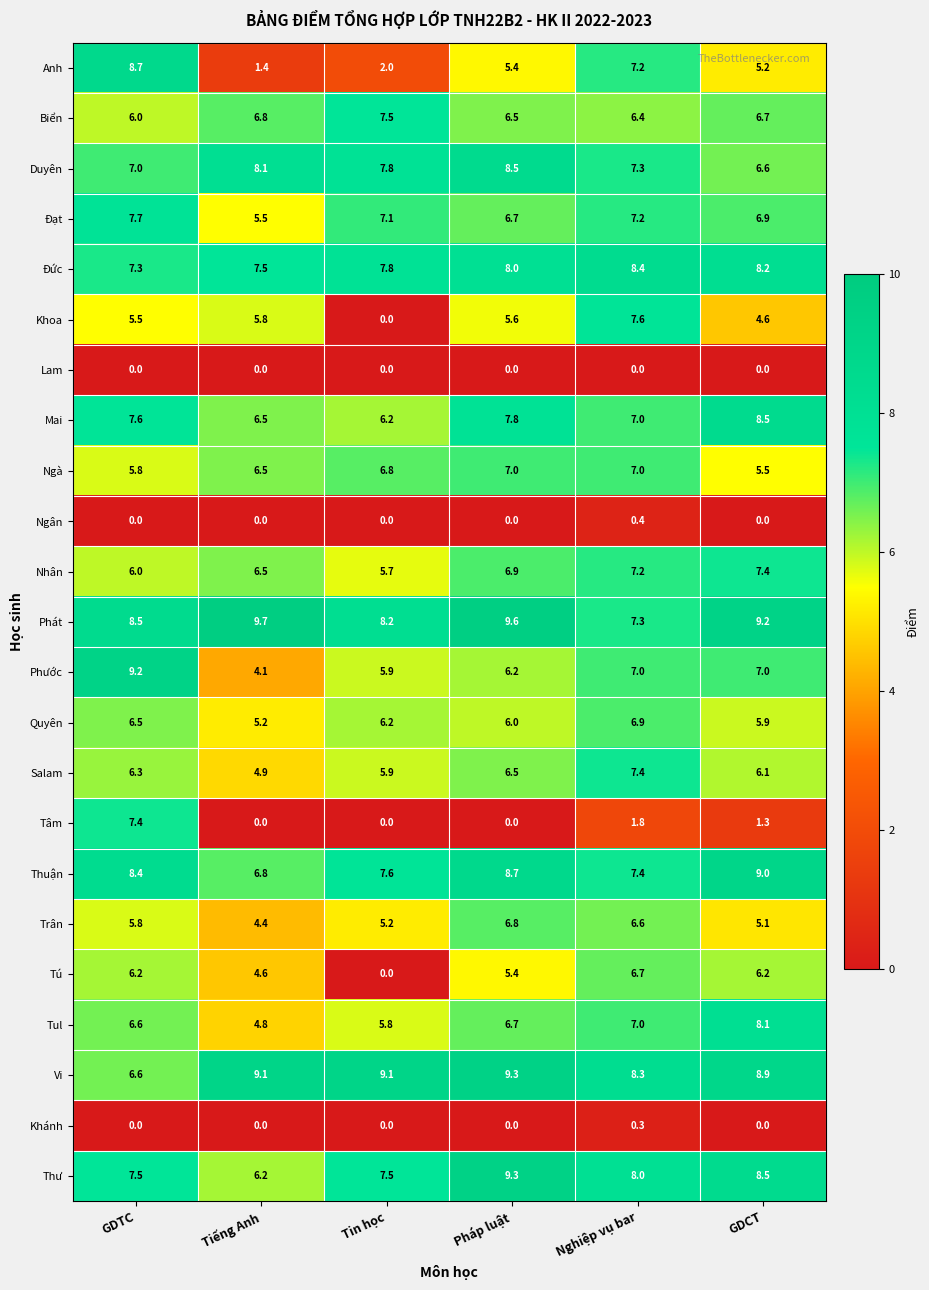

Which series has the widest spread of values?

Khoa